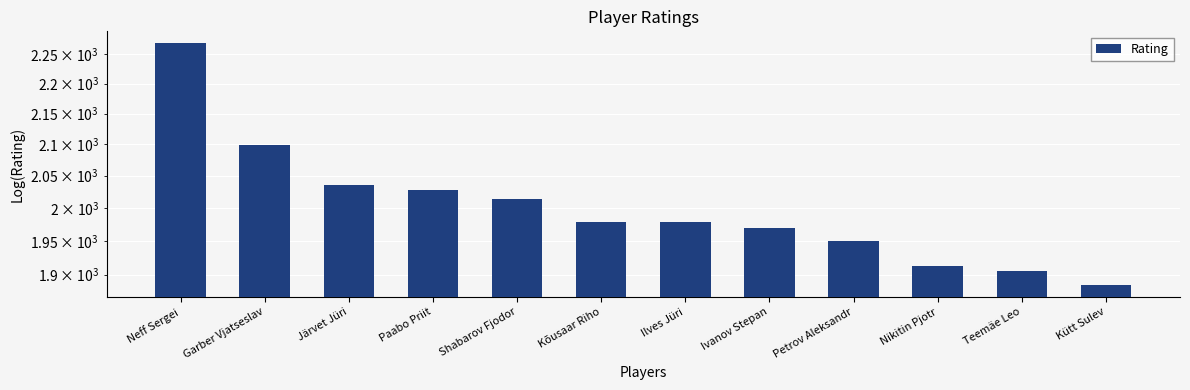

How many categories are shown in the chart?

12